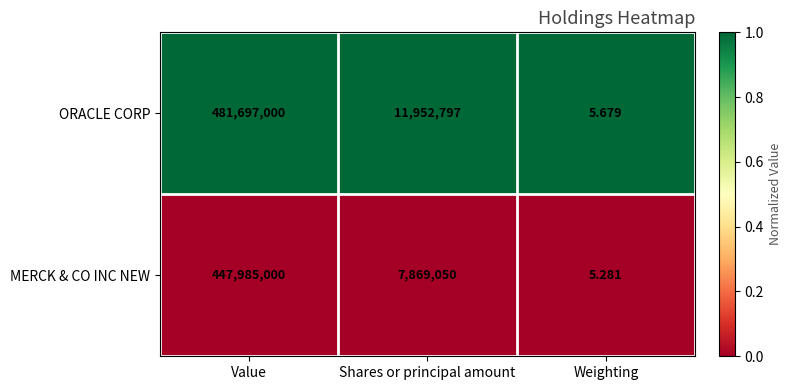

List the labels in order of MERCK & CO INC NEW value, largest first.

Value, Shares or principal amount, Weighting